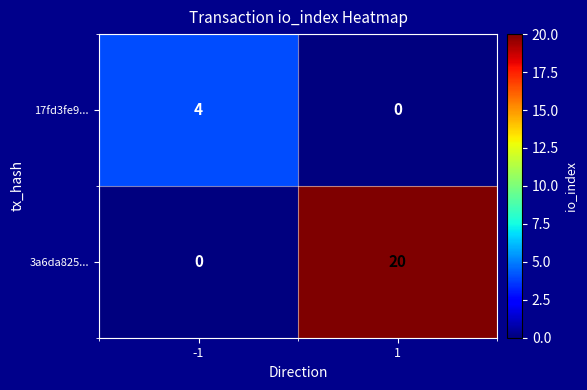

What value does the 17fd3fe9... series have at -1?

4